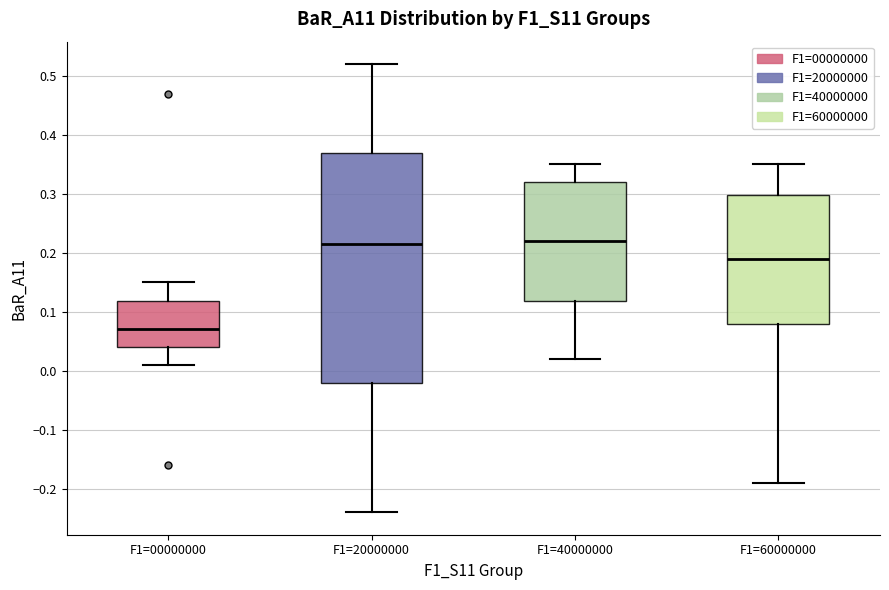

Comparing the boxes themselves (not the whiskers), which one is the tallest?

F1=20000000